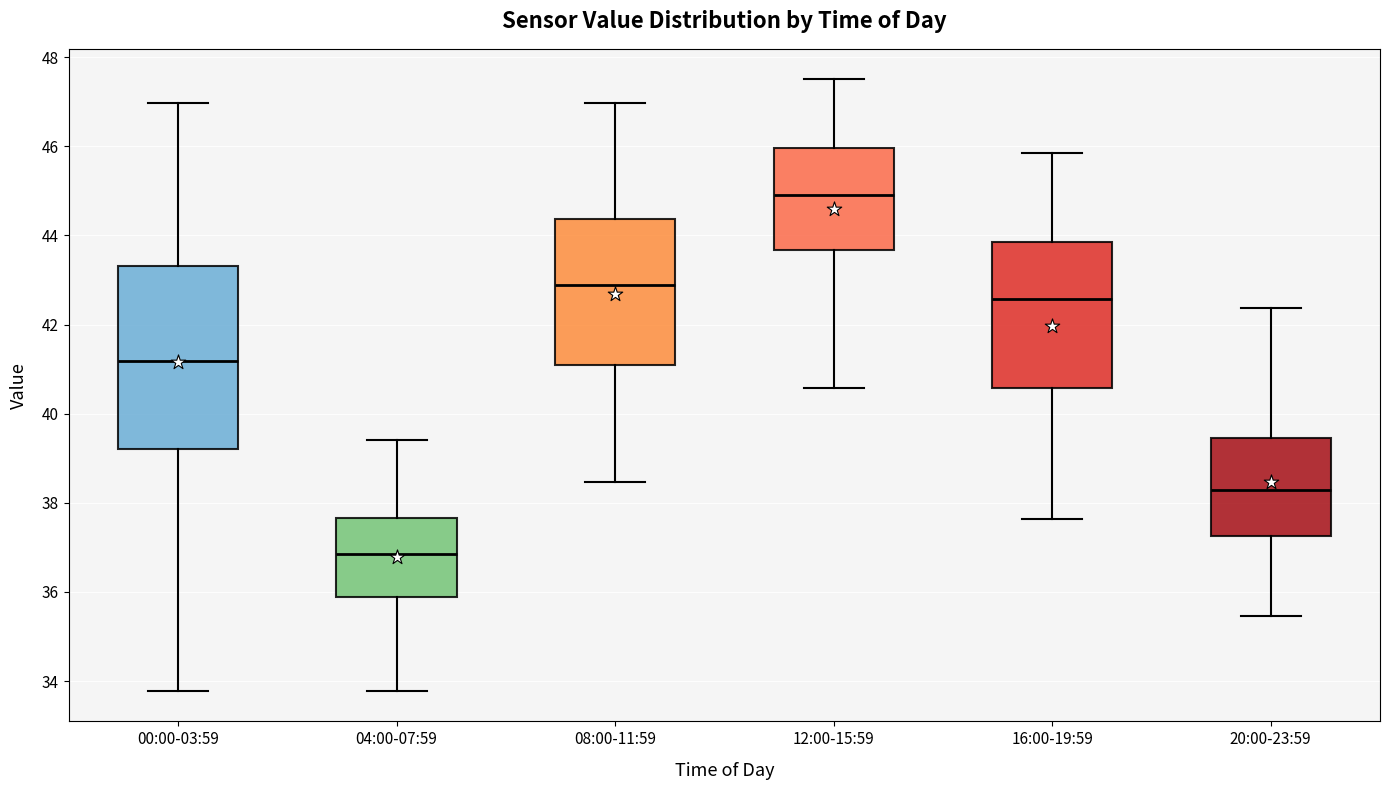

Comparing the boxes themselves (not the whiskers), which one is the tallest?

00:00-03:59